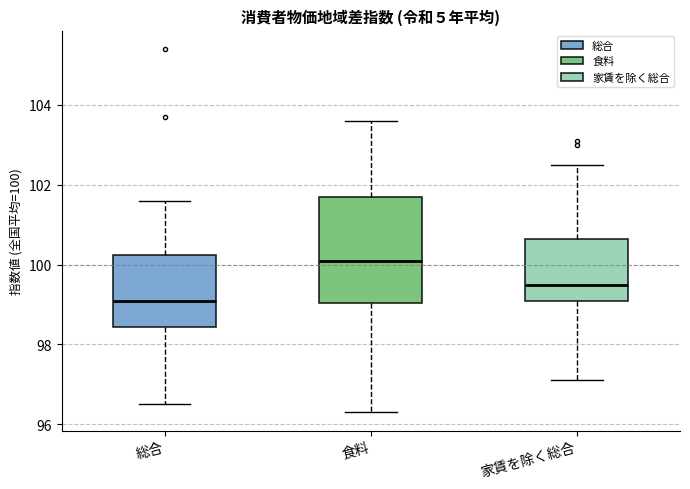

Which box has the lowest median line?

総合